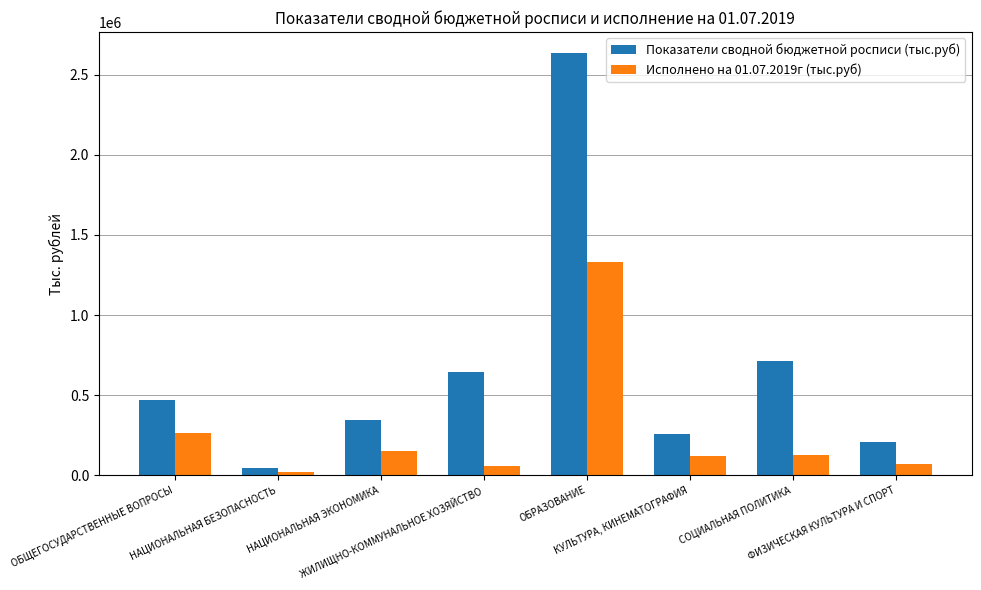

What is the maximum value shown in the chart?

2633738.1